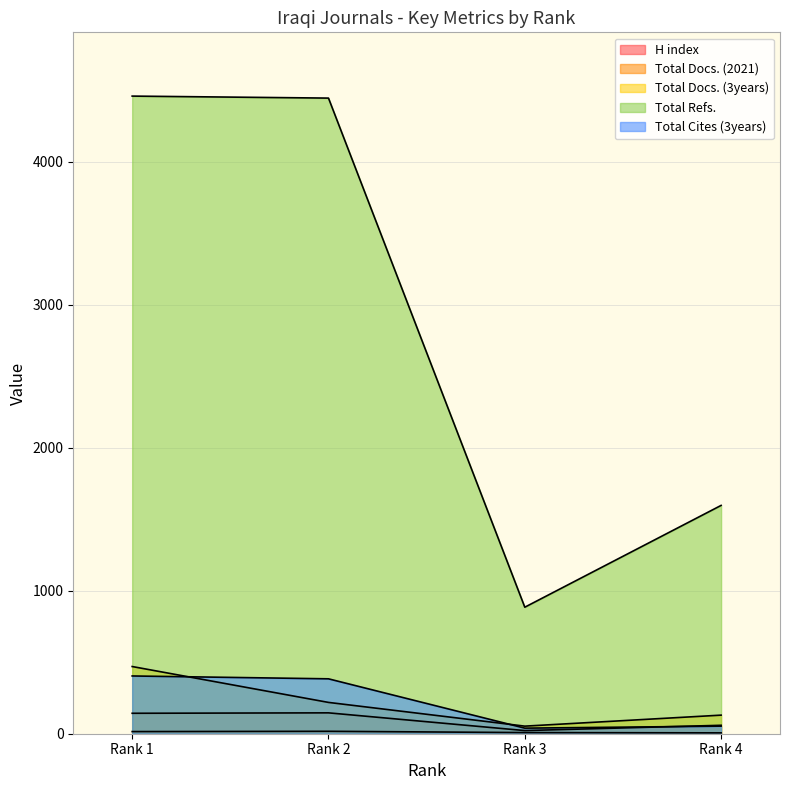

True or false: Total Cites (3years) and Total Docs. (3years) intersect in this chart.

True